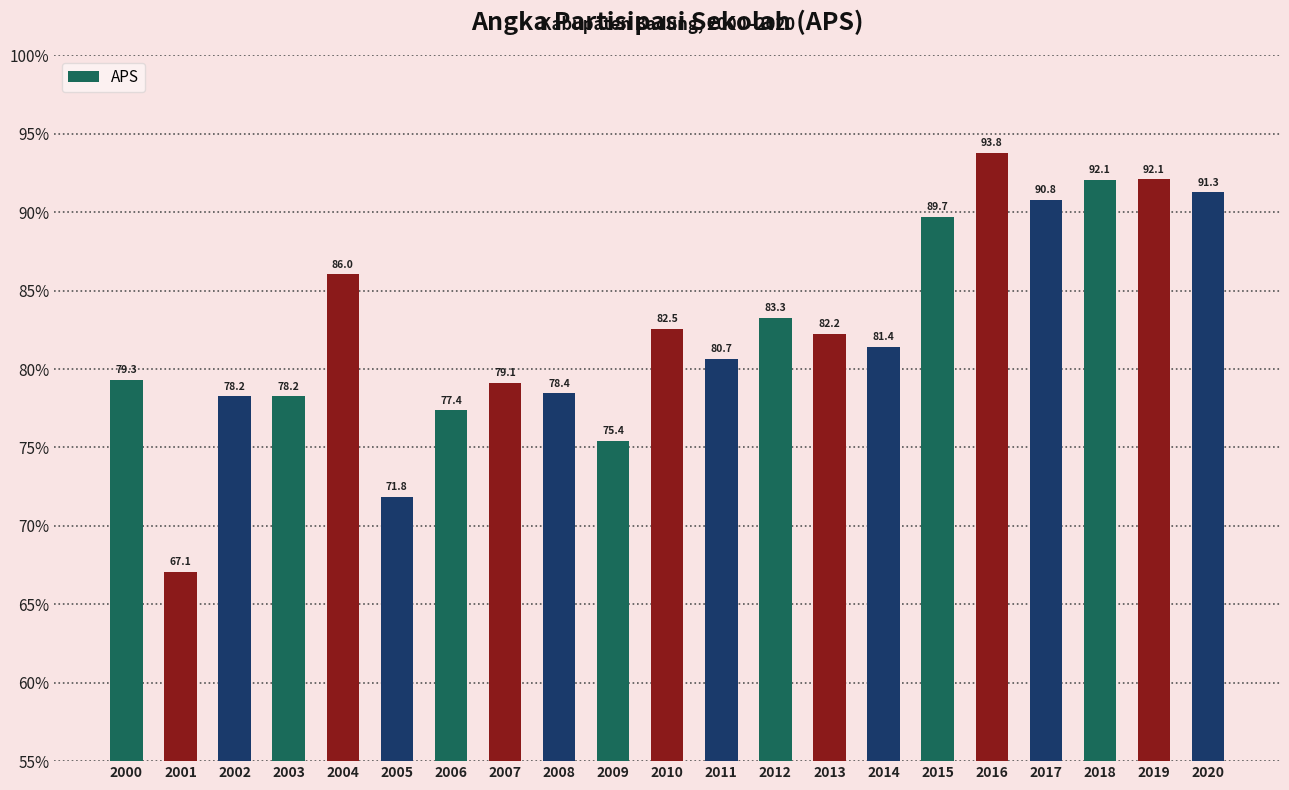

What is the difference between the second highest and minimum values?

25.0